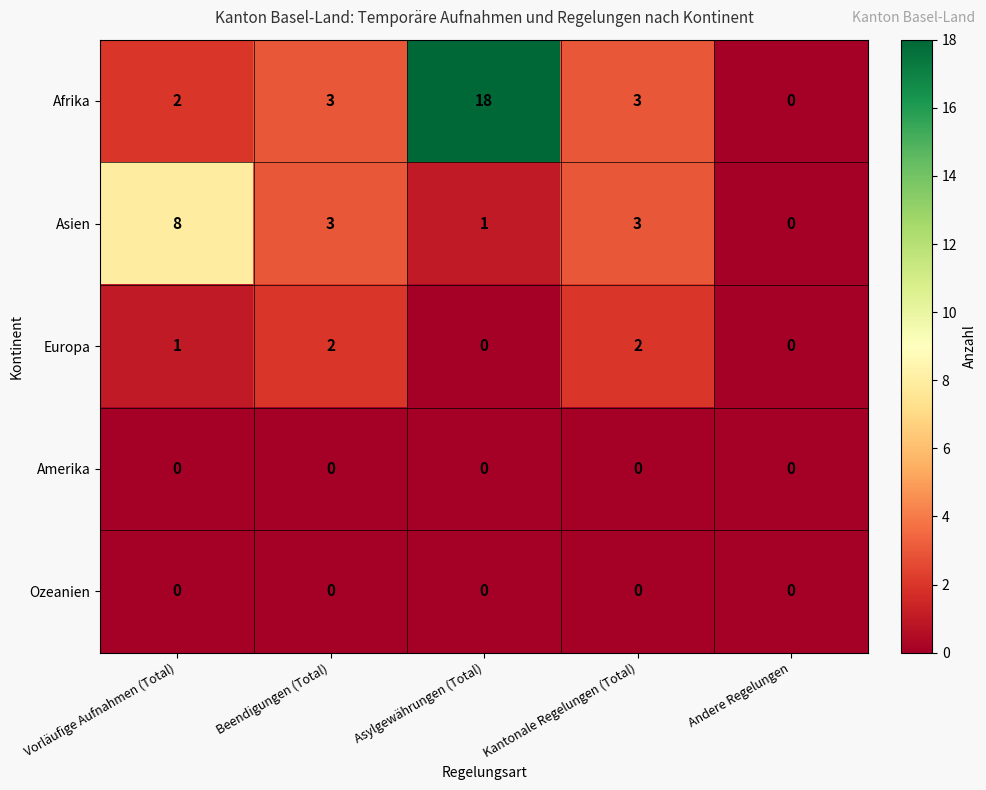

The Ozeanien series shows 0 at Andere Regelungen. True or false?

True